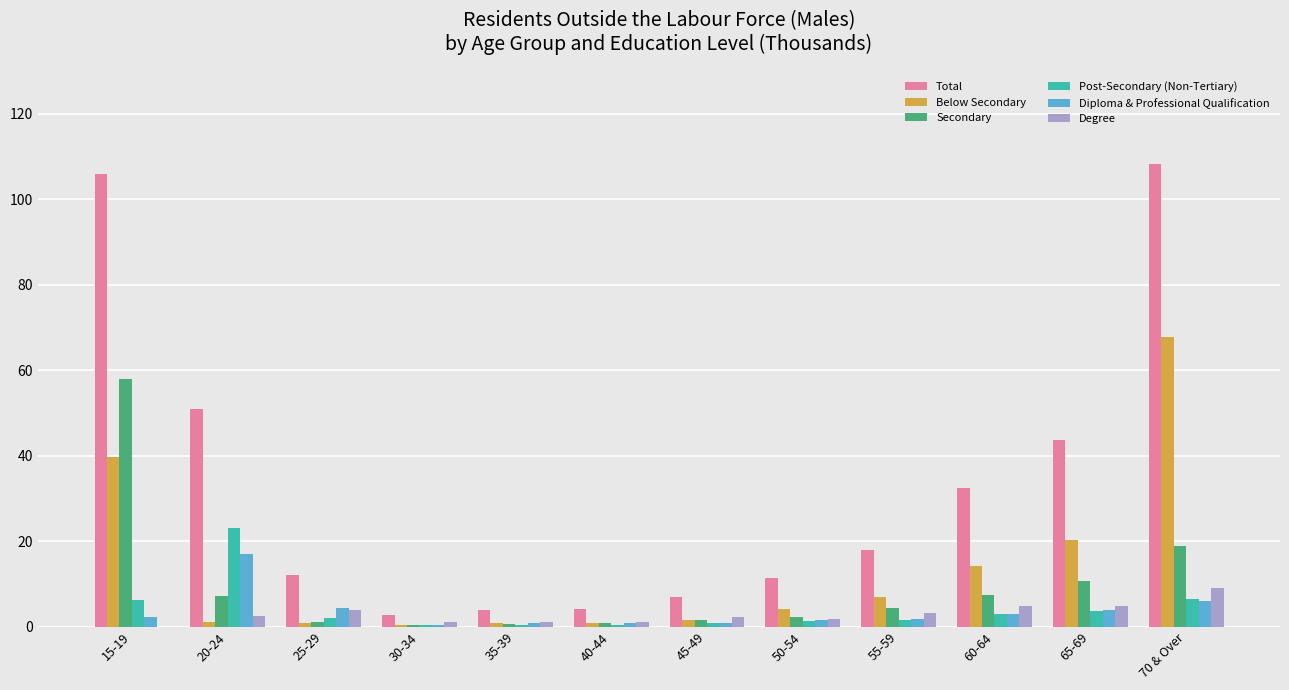

The Secondary series shows 4.8 at 65-69. True or false?

False